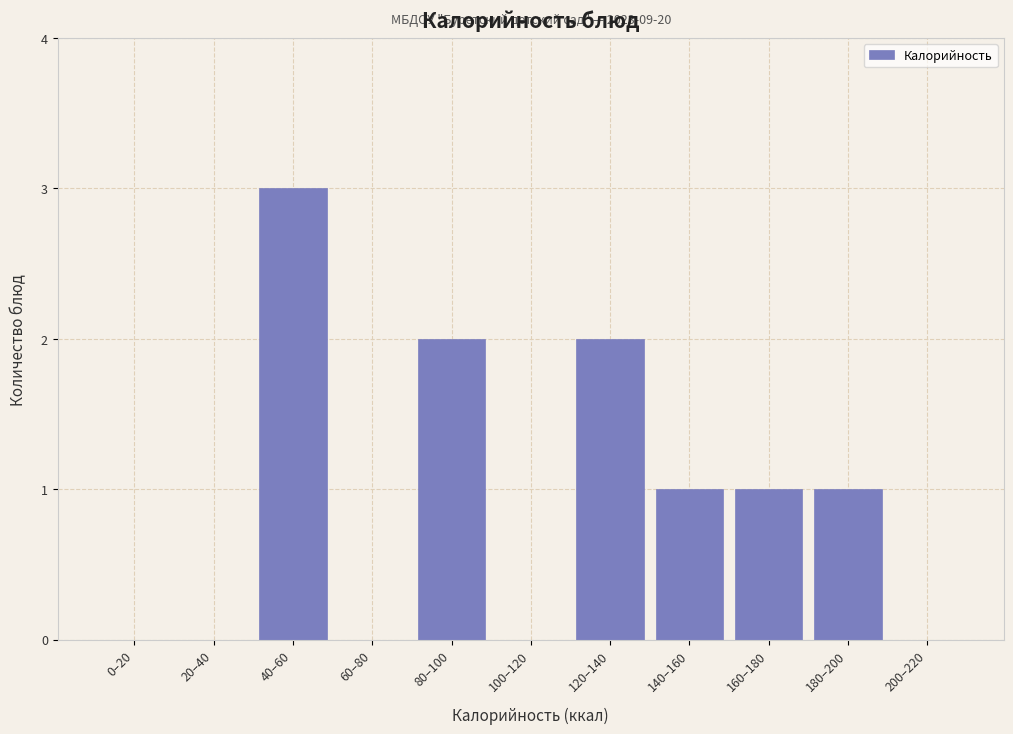

Reading left to right, extract all data points from this chart.

0–20=0	20–40=0	40–60=3	60–80=0	80–100=2	100–120=0	120–140=2	140–160=1	160–180=1	180–200=1	200–220=0